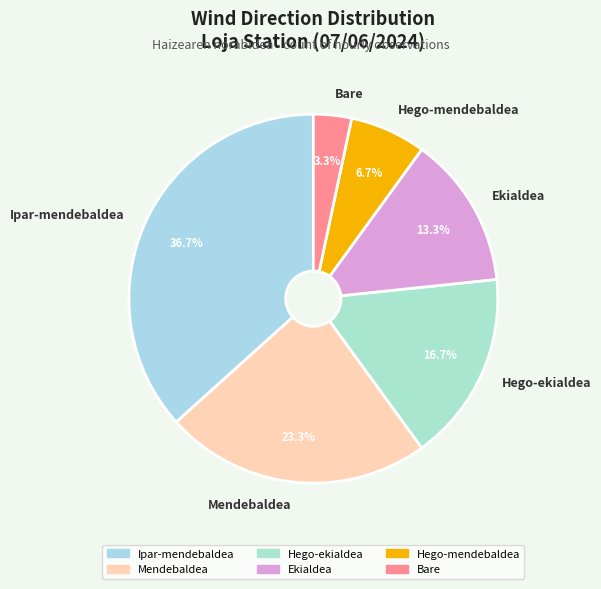

What is the largest slice in the pie chart?

Ipar-mendebaldea